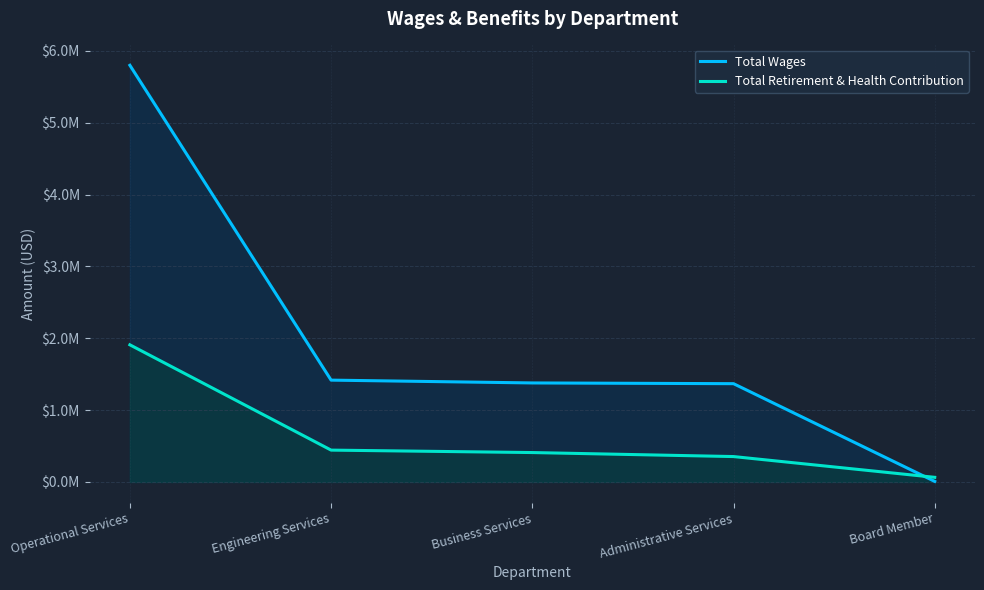

Reading left to right, transcribe all the data shown in this chart.

Total Wages: 5800035	1417528	1378429	1368179	7902
Total Retirement & Health Contribution: 1909059	443364	409503	353644	64523